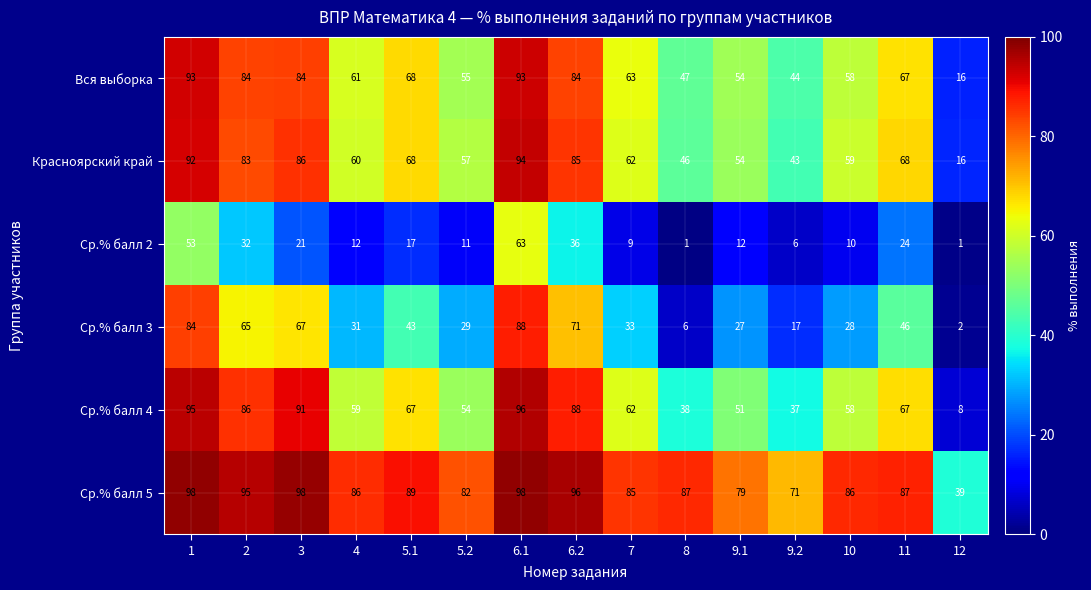

The value of Ср.% балл 2 at 3 is 21. True or false?

True